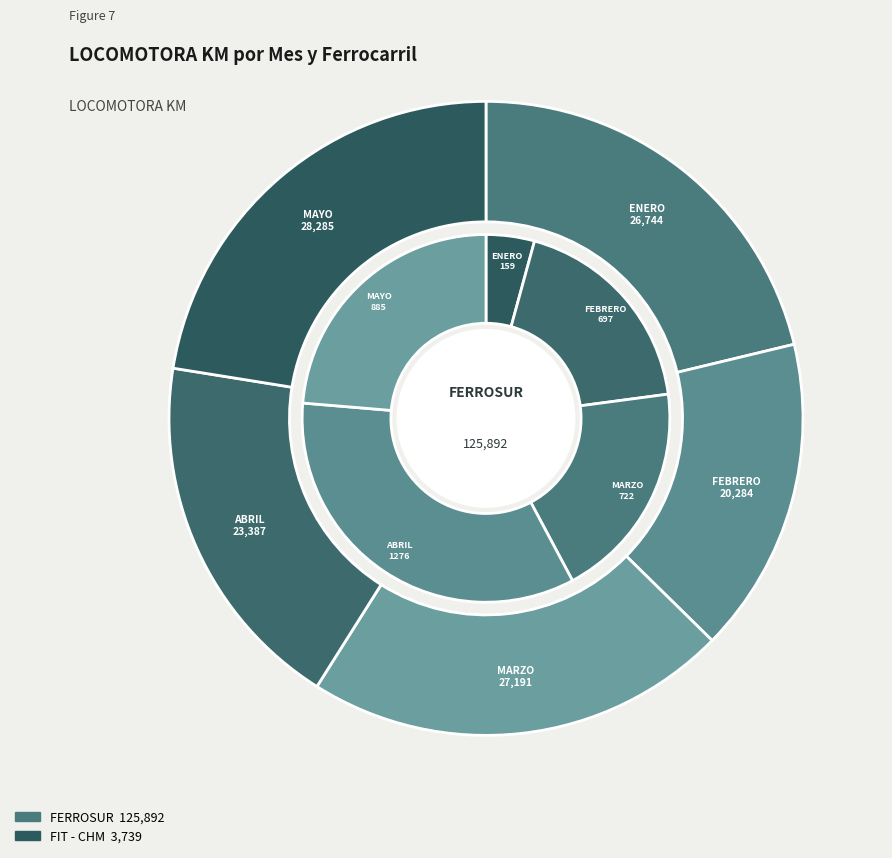

What is the total percentage of ABRIL and MARZO?

40.2%